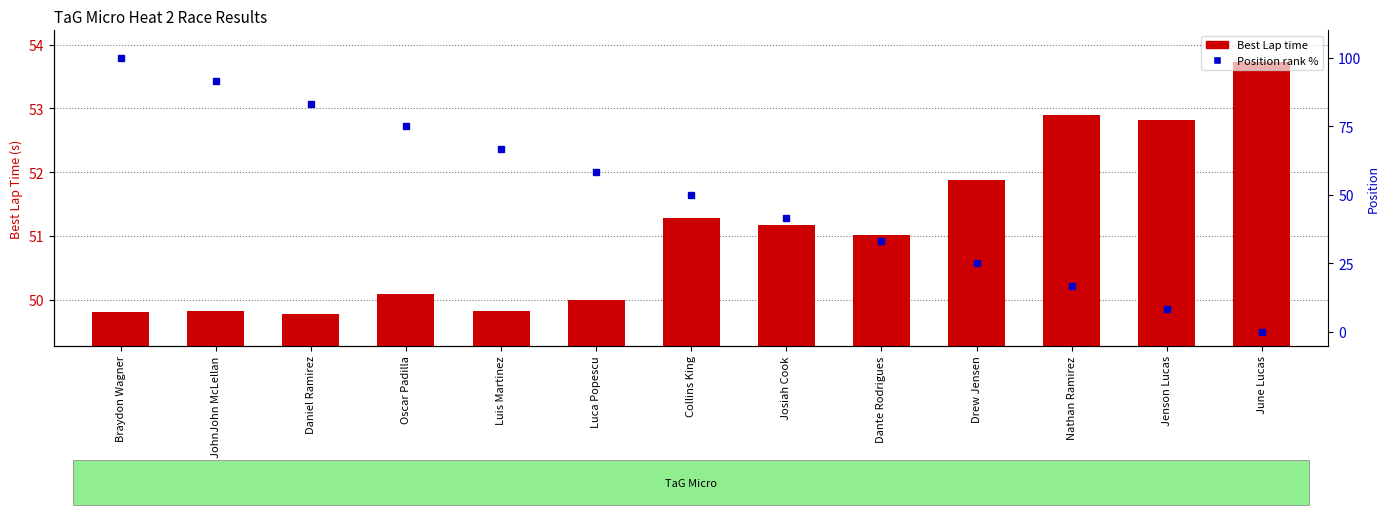

True or false: Position (rank %) has a value of 100.0 at Braydon Wagner.

True